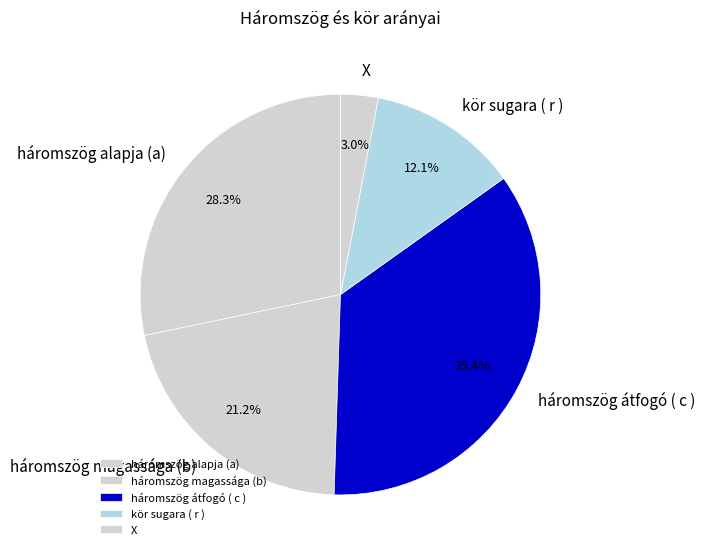

Rank the categories by value from lowest to highest.

X, kör sugara ( r ), háromszög magassága (b), háromszög alapja (a), háromszög átfogó ( c )